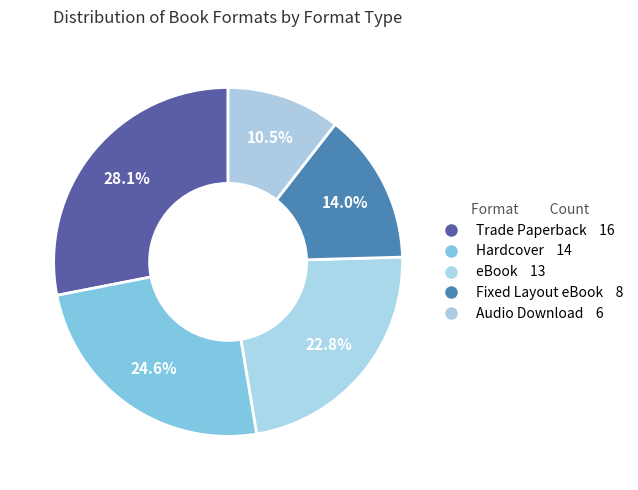

What is the ratio of the value at Fixed Layout eBook to the value at eBook?

0.6